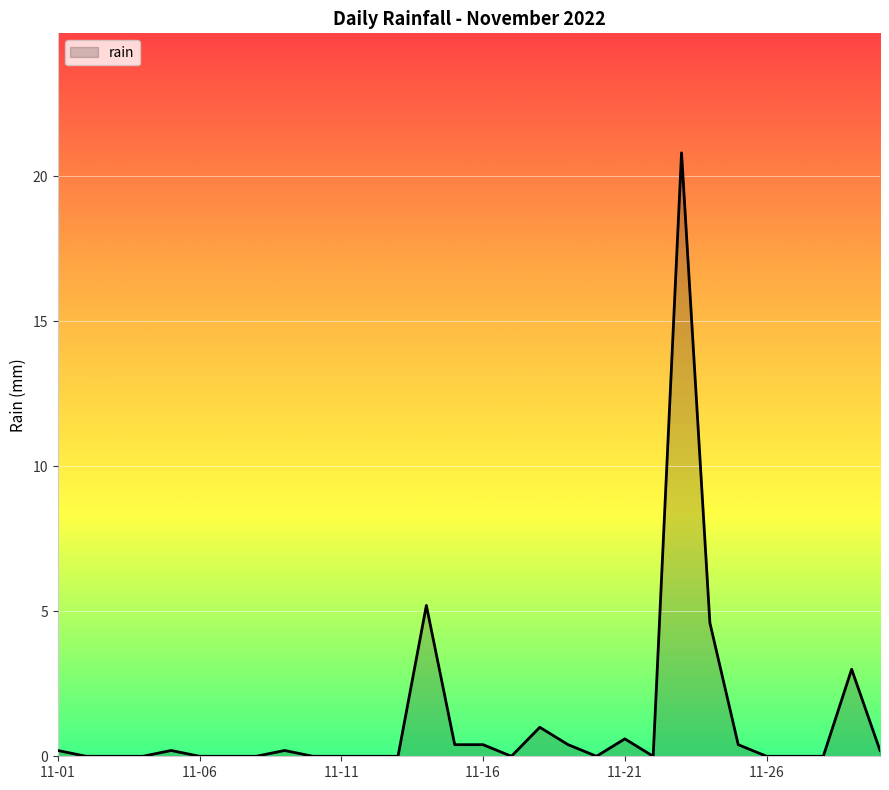

True or false: there are more than 0 points higher than both neighbors.

True